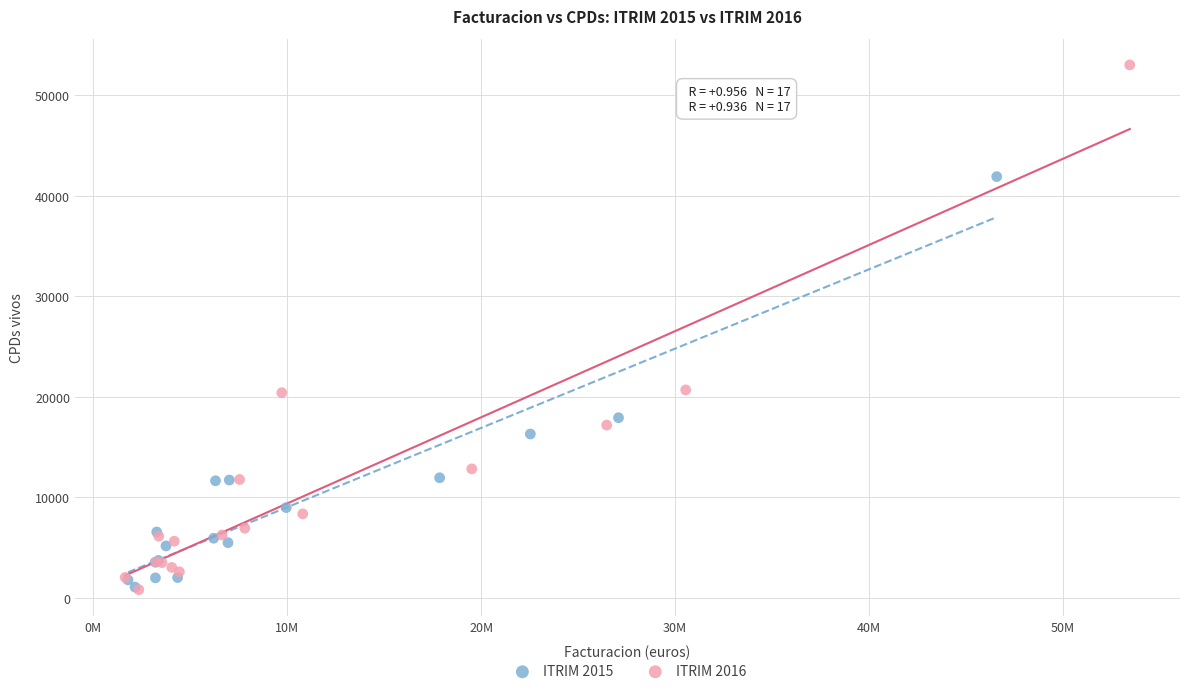

Which series has the largest Y range (max minus min)?

ITRIM 2016